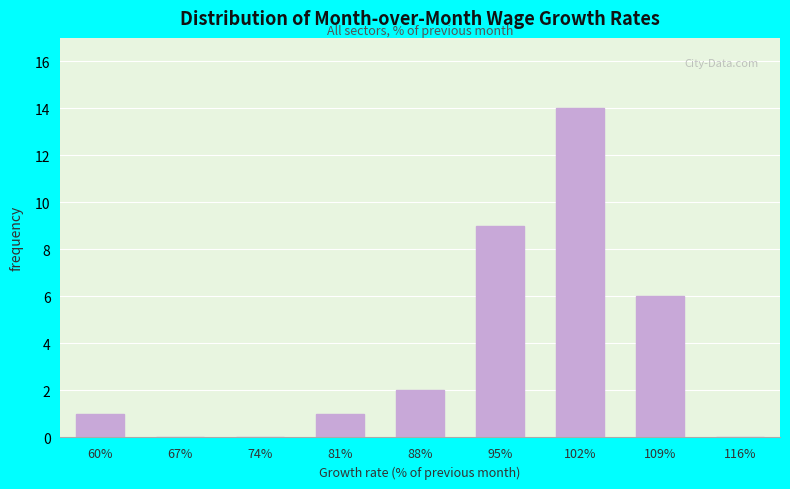

Reading left to right, extract all data points from this chart.

60%=1	67%=0	74%=0	81%=1	88%=2	95%=9	102%=14	109%=6	116%=0